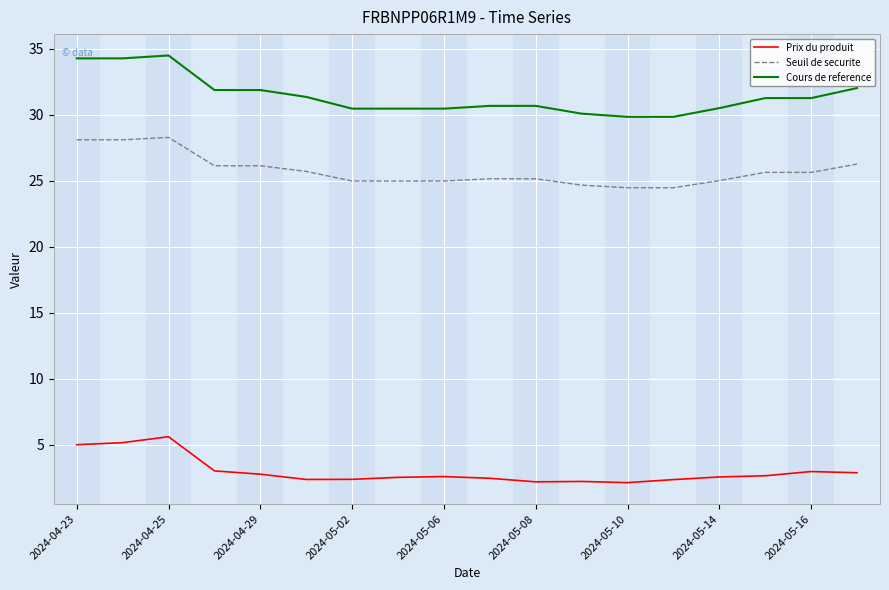

List the series in order of their overall mean, lowest first.

Prix du produit, Seuil de securite, Cours de reference